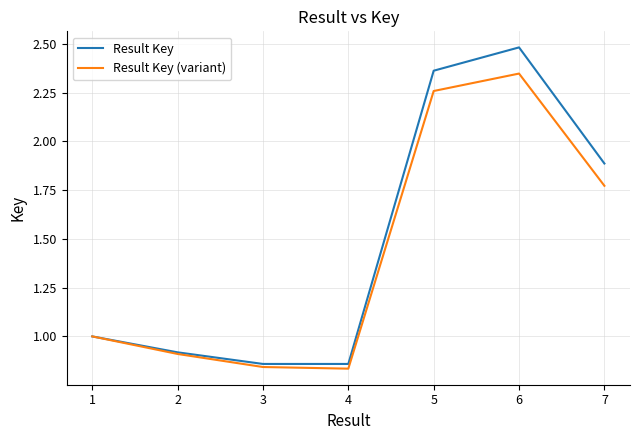

Which category has the highest value in the Result Key series?

6